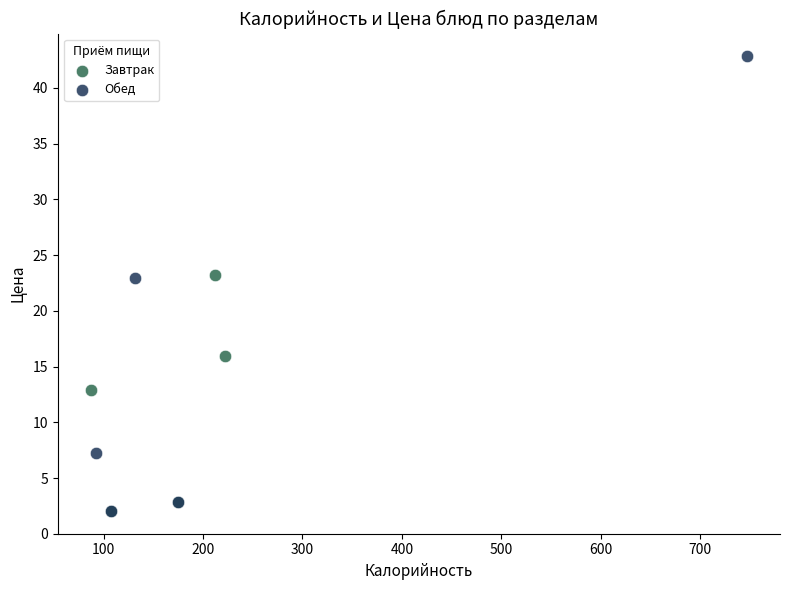

Which series reaches the maximum Y coordinate?

Обед